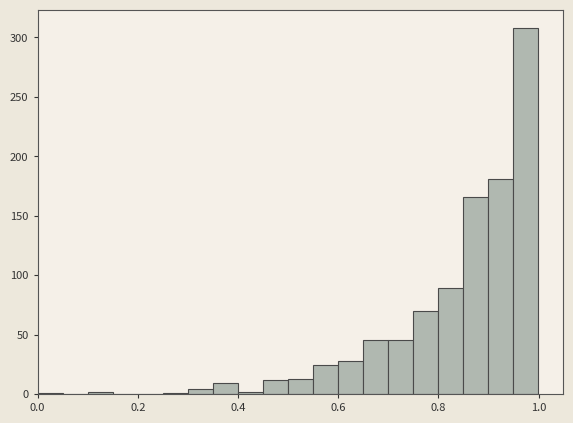

Read against the x-axis, roughly where is the centre of the tallest bar?

0.98